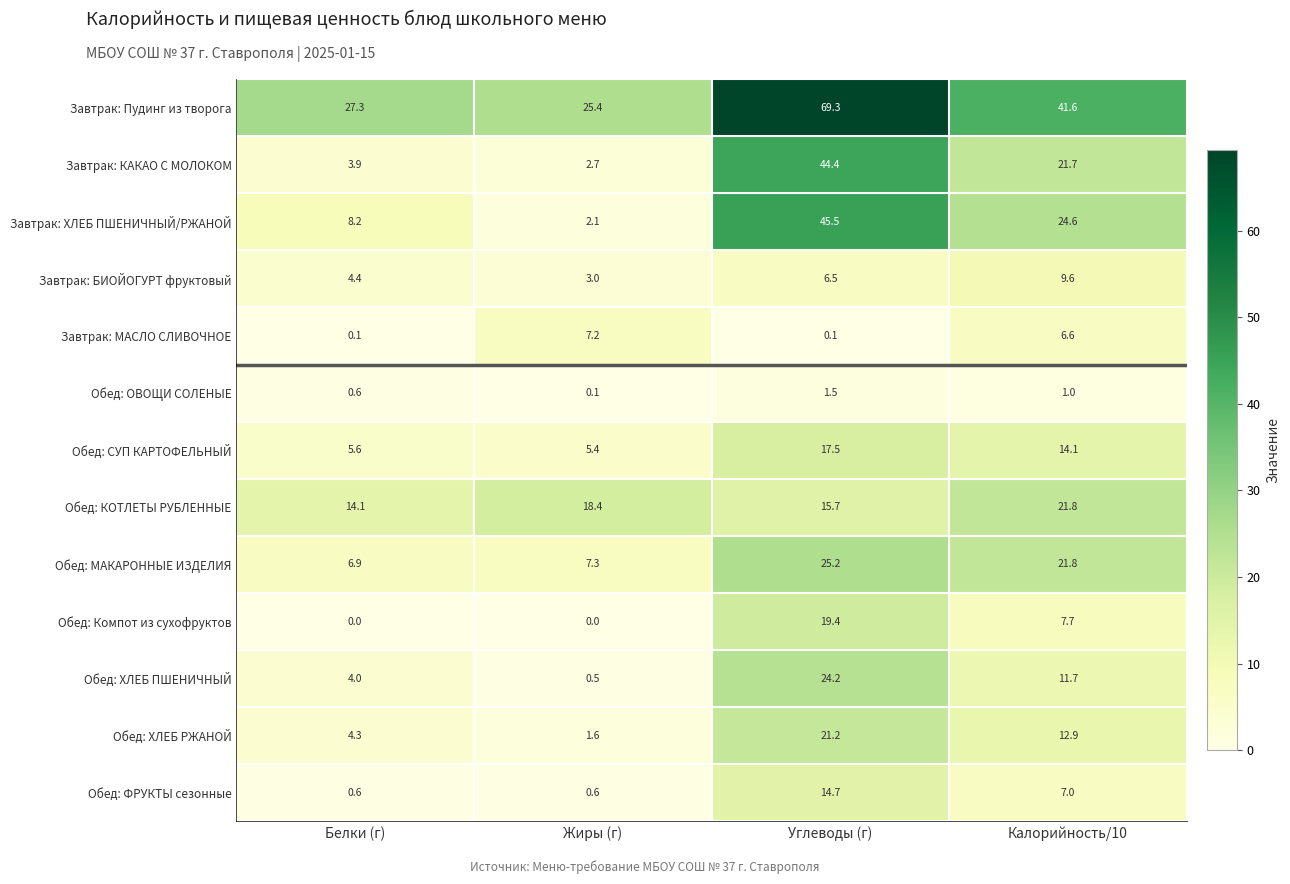

At Углеводы (г), list the series in order from smallest to largest.

Завтрак: МАСЛО СЛИВОЧНОЕ, Обед: ОВОЩИ СОЛЕНЫЕ, Завтрак: БИОЙОГУРТ фруктовый, Обед: ФРУКТЫ сезонные, Обед: КОТЛЕТЫ РУБЛЕННЫЕ, Обед: СУП КАРТОФЕЛЬНЫЙ, Обед: Компот из сухофруктов, Обед: ХЛЕБ РЖАНОЙ, Обед: ХЛЕБ ПШЕНИЧНЫЙ, Обед: МАКАРОННЫЕ ИЗДЕЛИЯ, Завтрак: КАКАО С МОЛОКОМ, Завтрак: ХЛЕБ ПШЕНИЧНЫЙ/РЖАНОЙ, Завтрак: Пудинг из творога